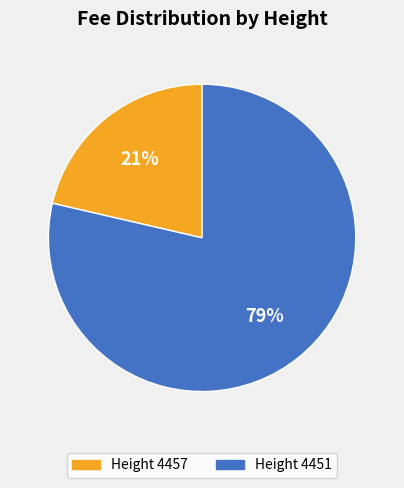

Which has a higher value, Height 4451 or Height 4457?

Height 4451